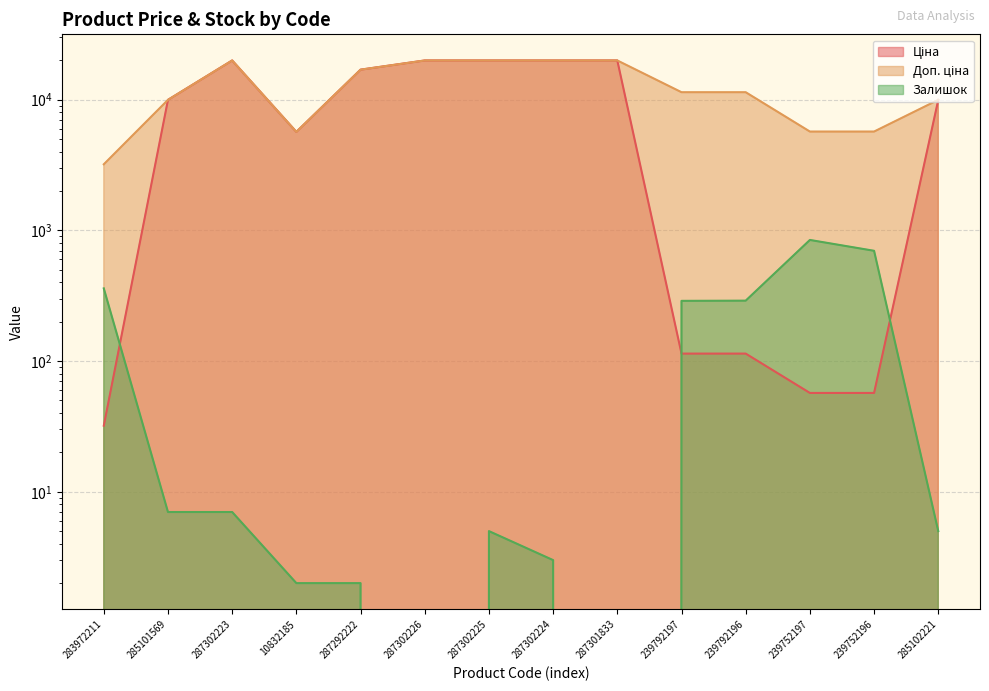

Reading left to right, what are all the values shown in this chart?

Ціна: 32.0	9975.0	19964.2	5673.8	16976.3	19964.2	19964.2	19964.2	19964.2	114.1	114.1	57.0	57.0	9975.0
Доп. ціна: 3205.0	9975.0	19964.2	5673.8	16976.3	19964.2	19964.2	19964.2	19964.2	11410.0	11410.0	5705.0	5705.0	9975.0
Залишок: 360.0	7.0	7.0	2.0	2.0	0.0	5.0	3.0	0.0	289.0	290.0	845.0	698.0	5.0